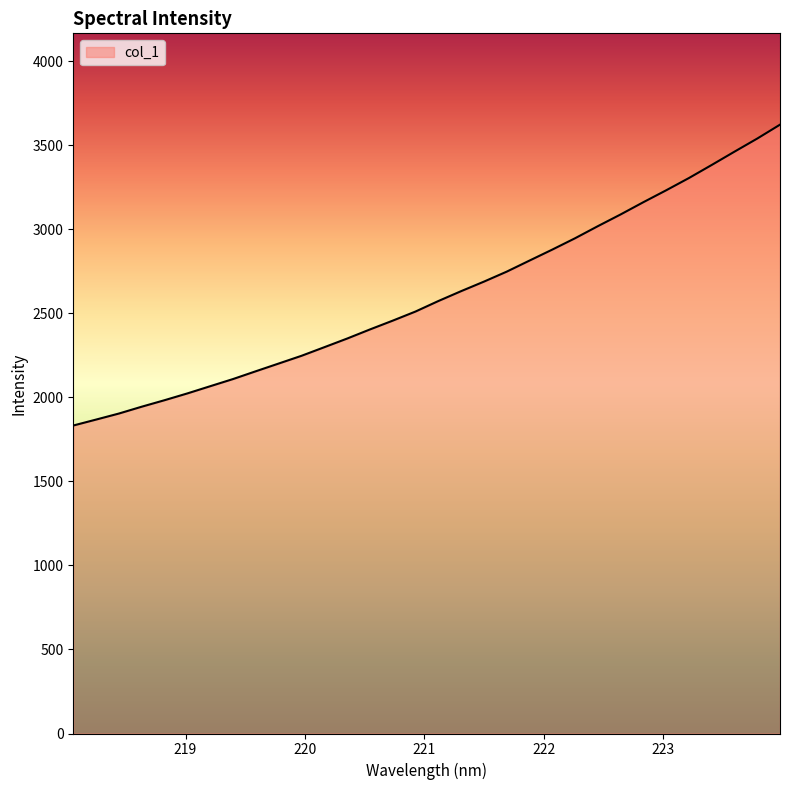

What is the smallest value displayed?

1832.0